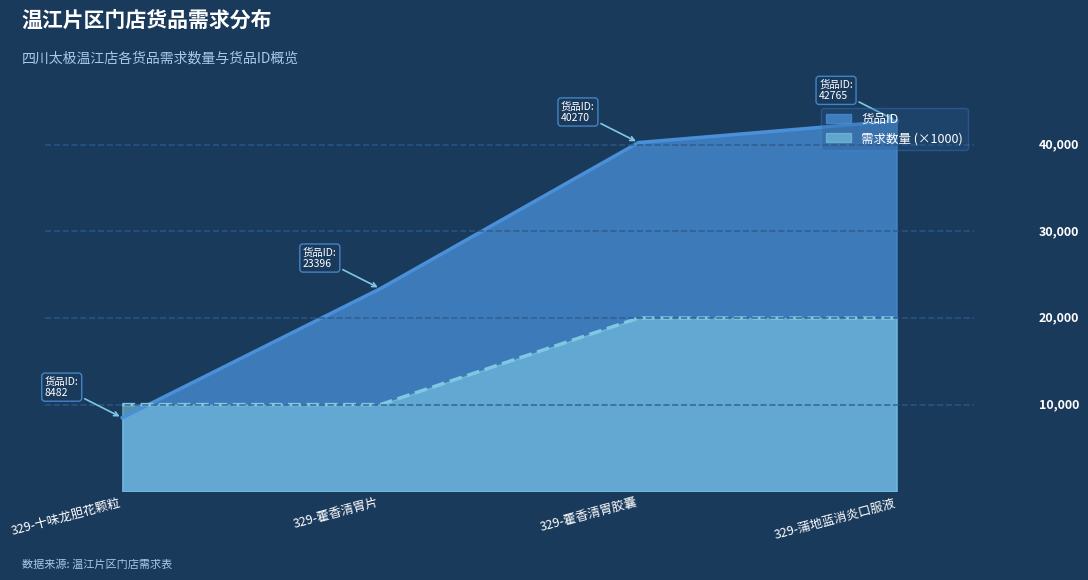

Where is 需求数量 nearest to the value 15000?

329-十味龙胆花颗粒